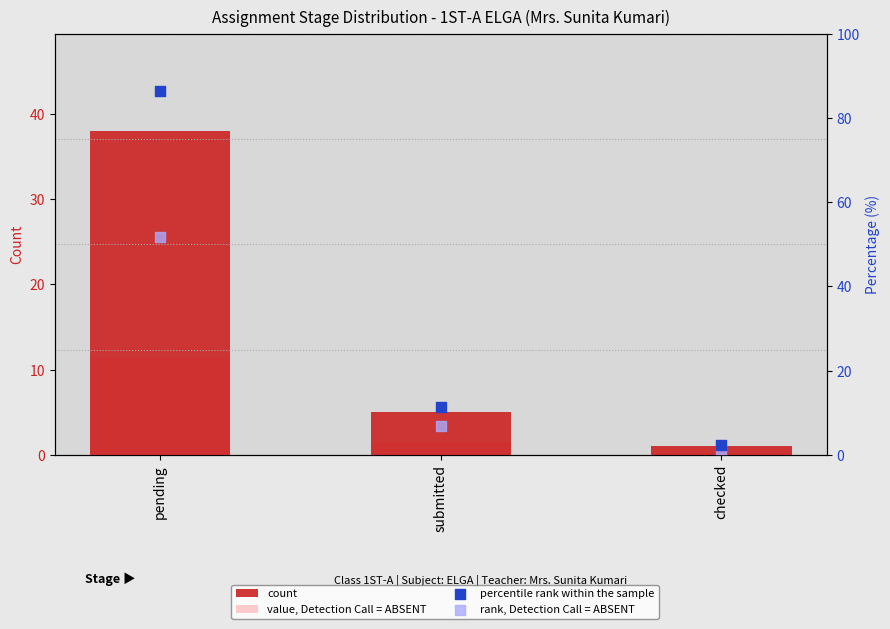

Which series reaches the minimum Y coordinate?

value, Detection Call = ABSENT